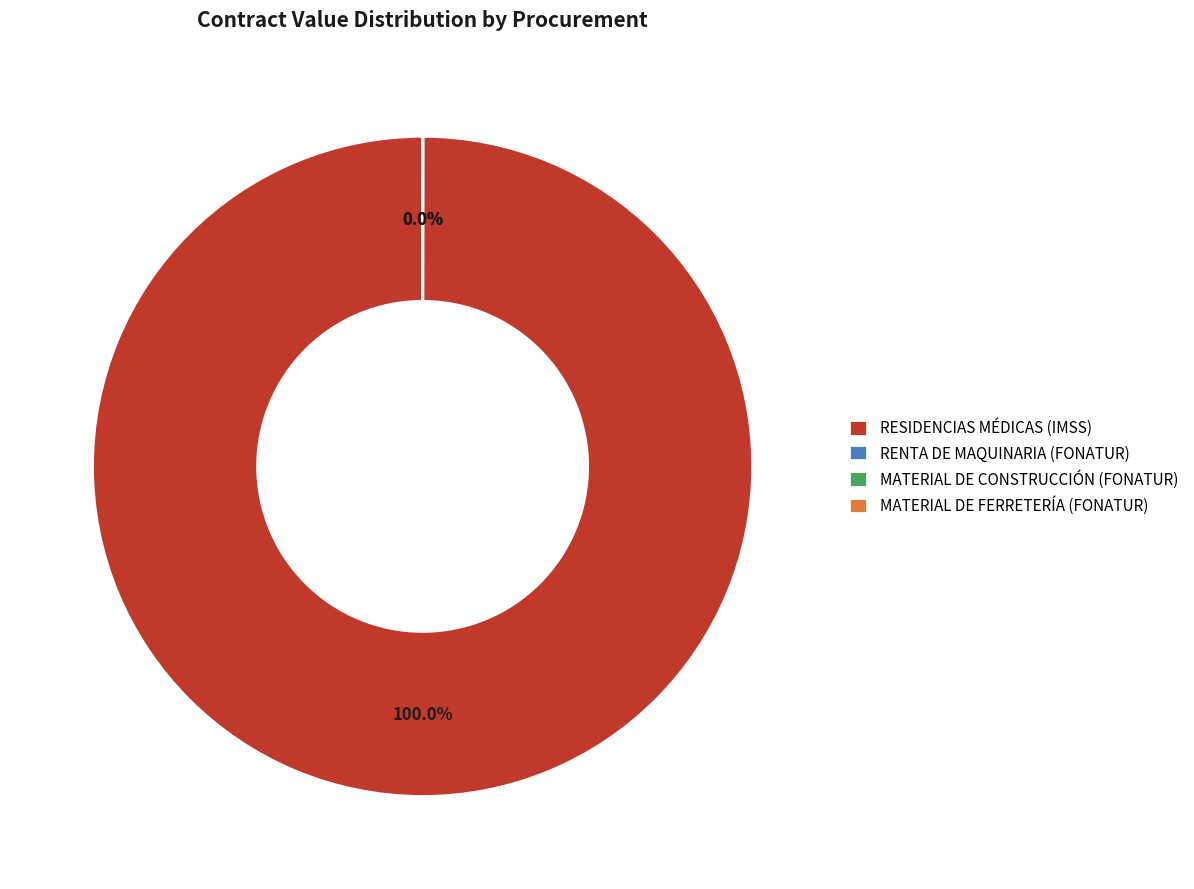

Is RESIDENCIAS MÉDICAS (IMSS) the majority of the pie?

Yes